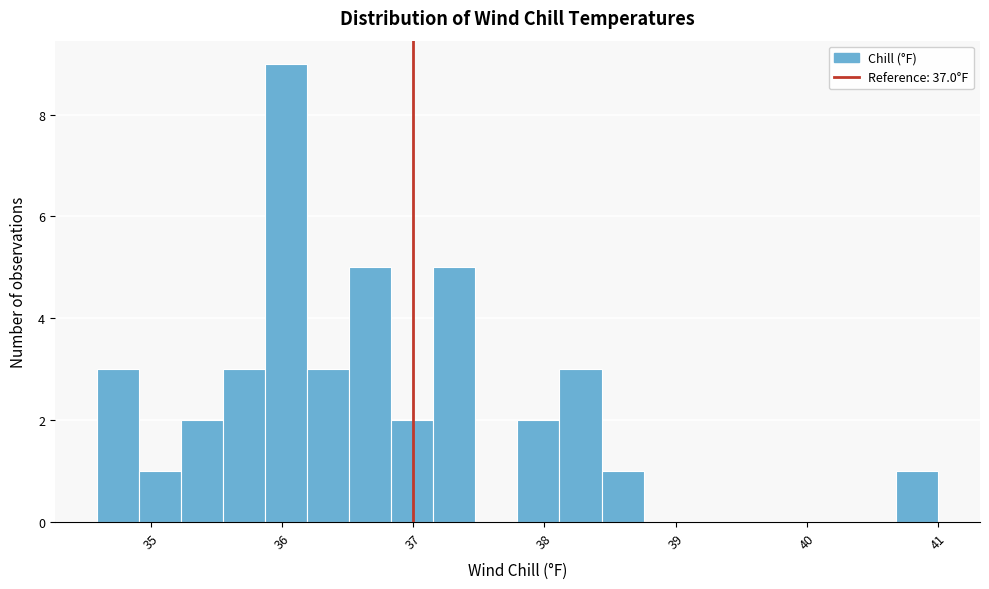

Around what value on the x-axis is the tallest bar? Give the approximate position of its centre, as read against the axis.

36.0